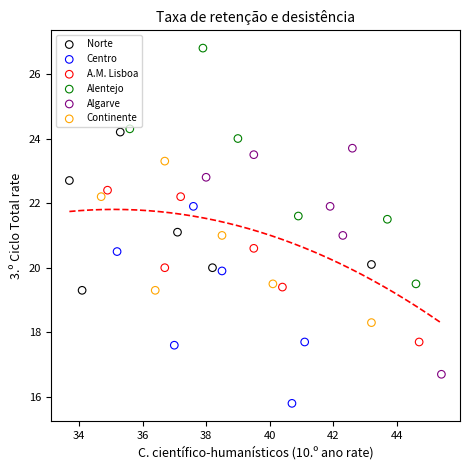

Which series reaches the minimum Y coordinate?

Centro